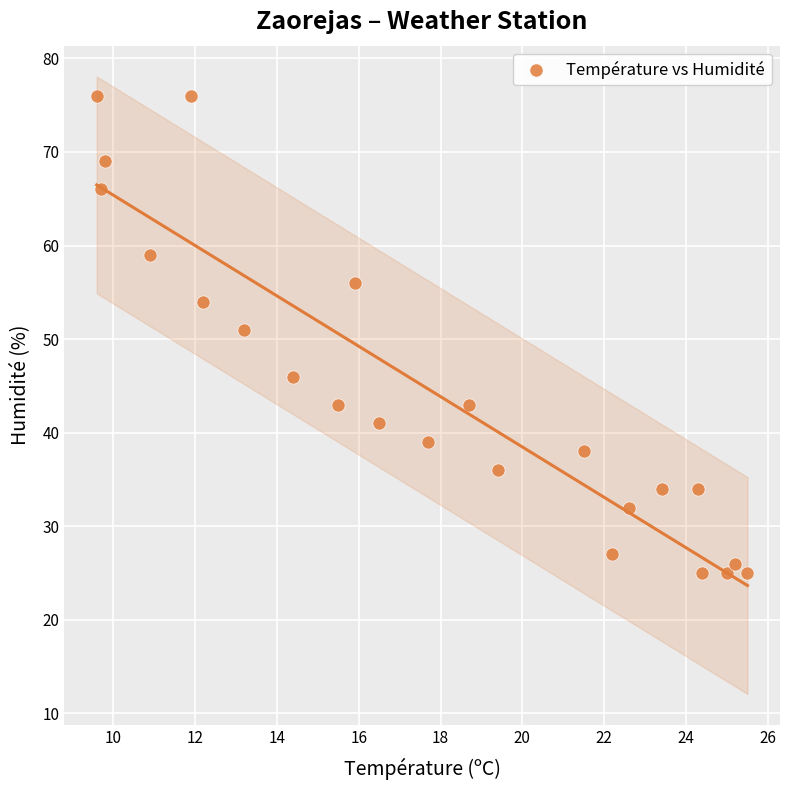

What Y value in the scatter plot is closest to 50?

51